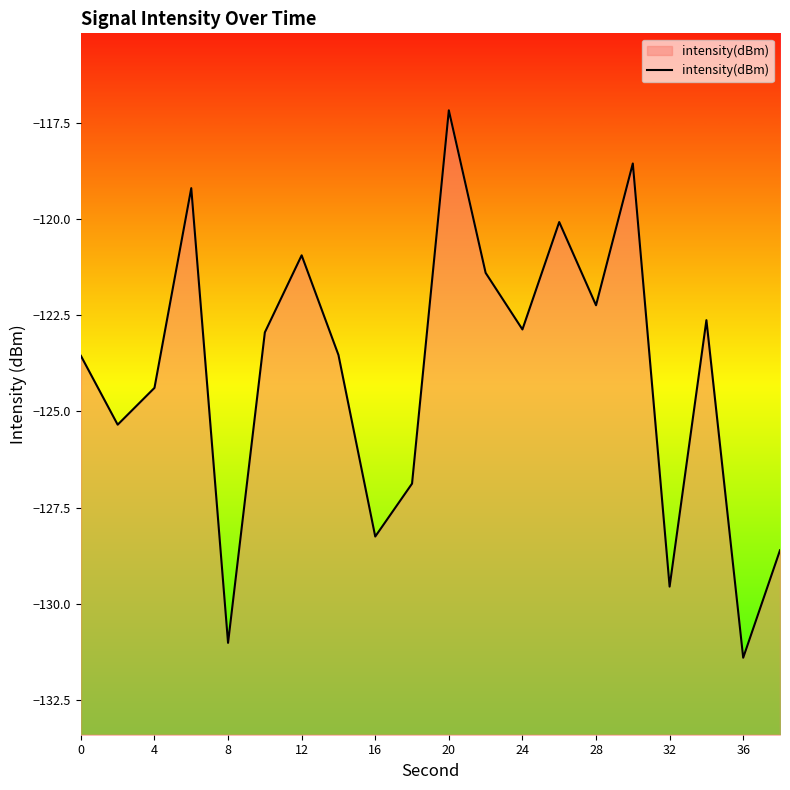

What is the greatest value displayed?

-117.2